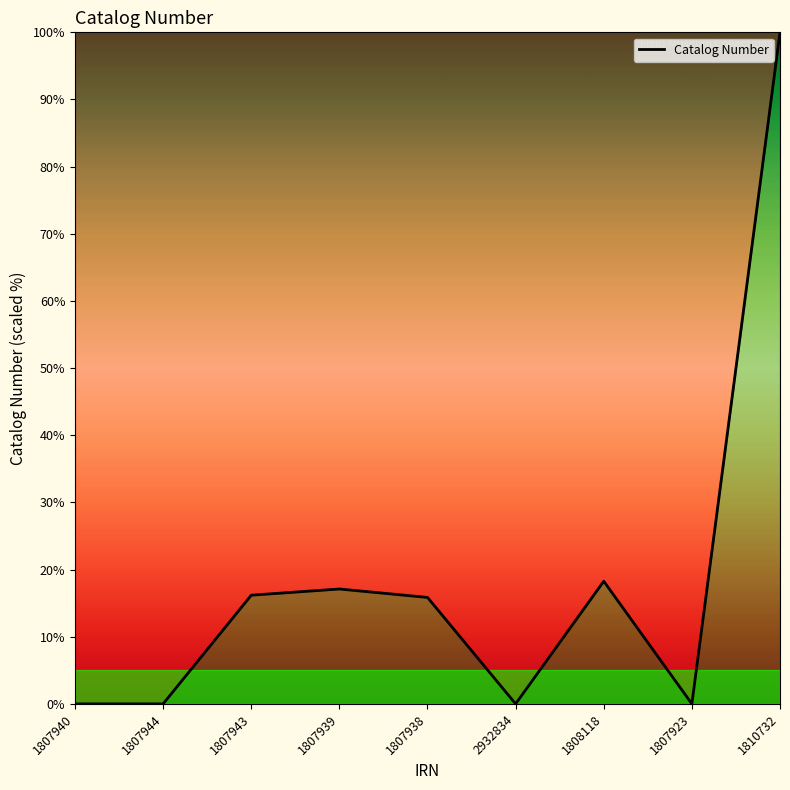

What position from the right is 1807938?

5